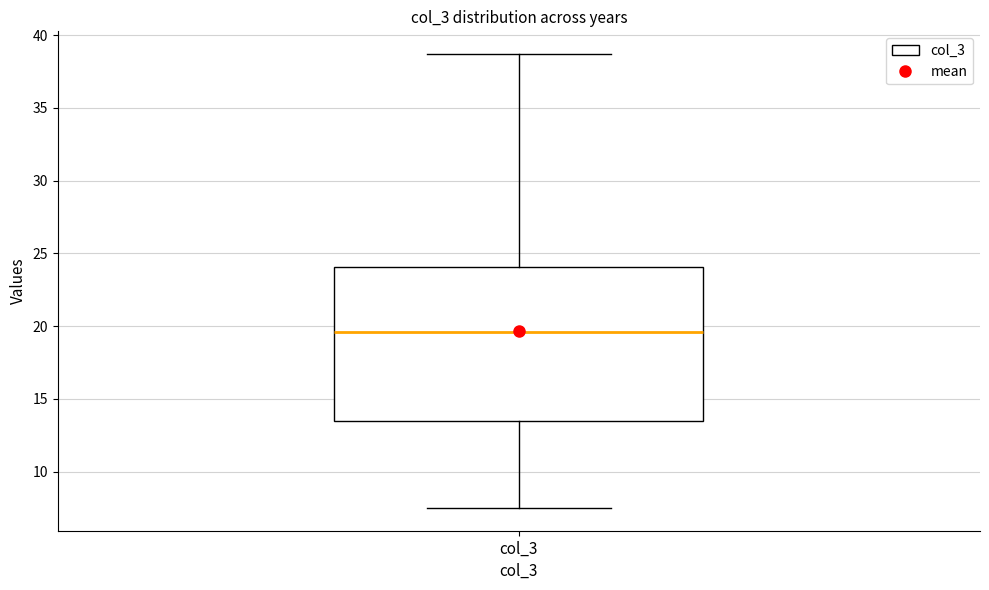

Transcribe this box plot: give where the median line is, the range the box spans, and where the two whiskers end, as read against the y-axis. The values are not printed on the chart, so give them approximately, as read against the axis.

median 19.5, box 13.5 to 24.0, whiskers 7.5 to 38.5